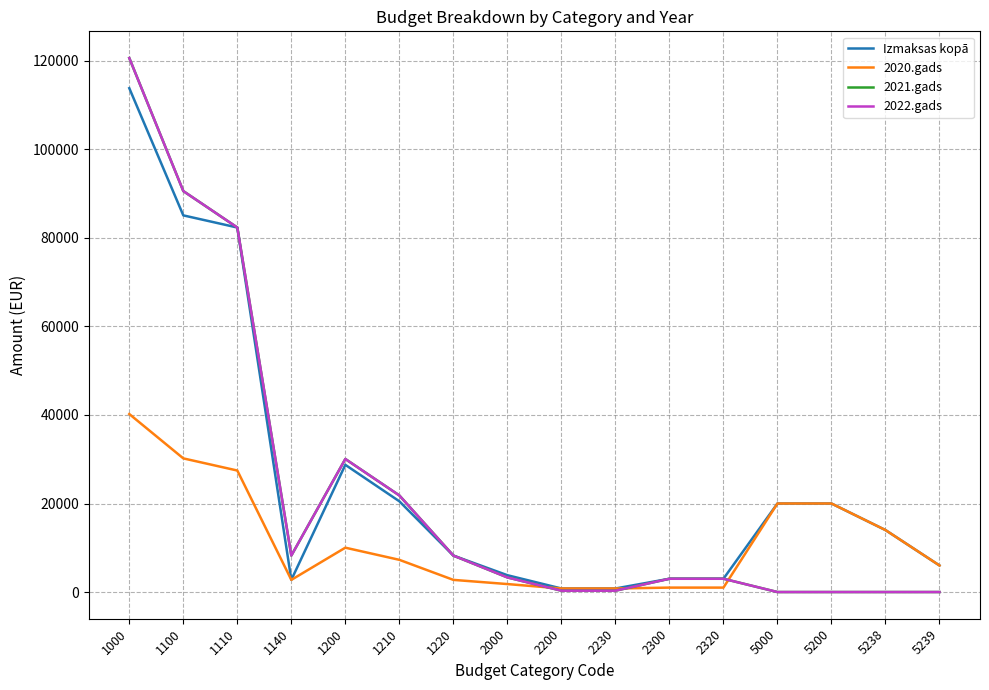

What is the greatest value displayed?

120641.9